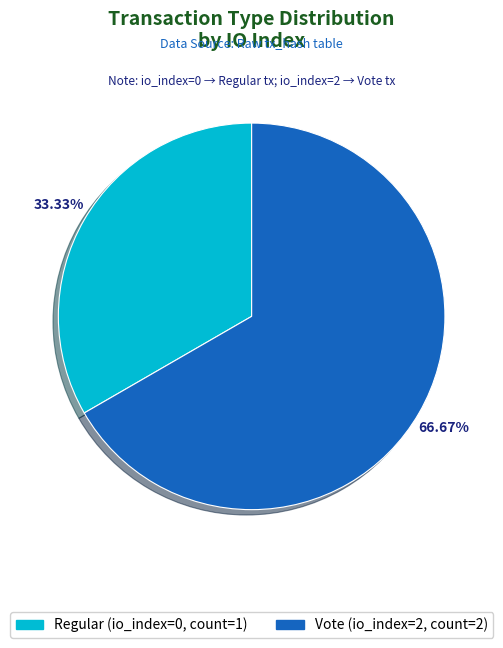

Is there any slice that represents more than half of the pie?

Yes